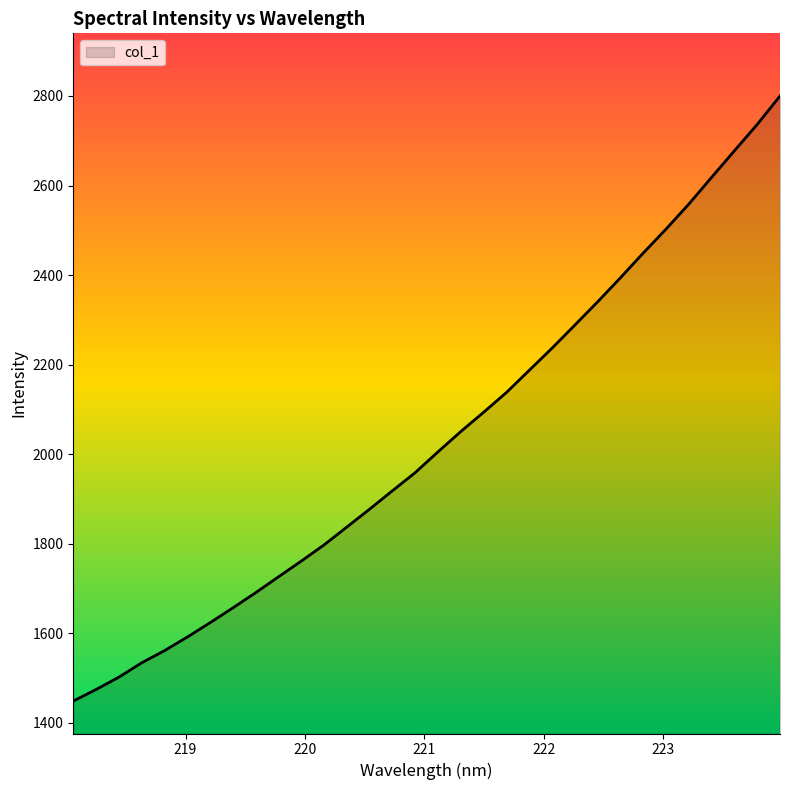

What is the greatest value displayed?

2799.9